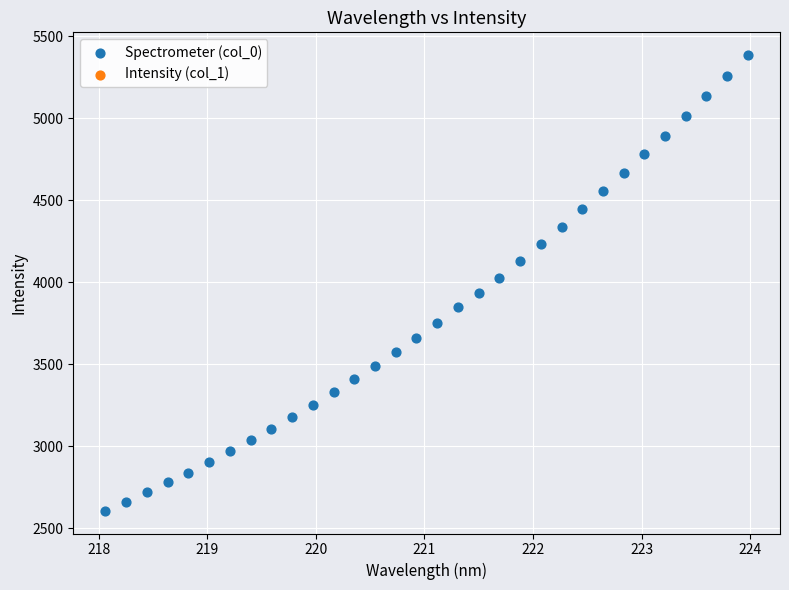

What is the range of Y values (max minus min)?

2780.6